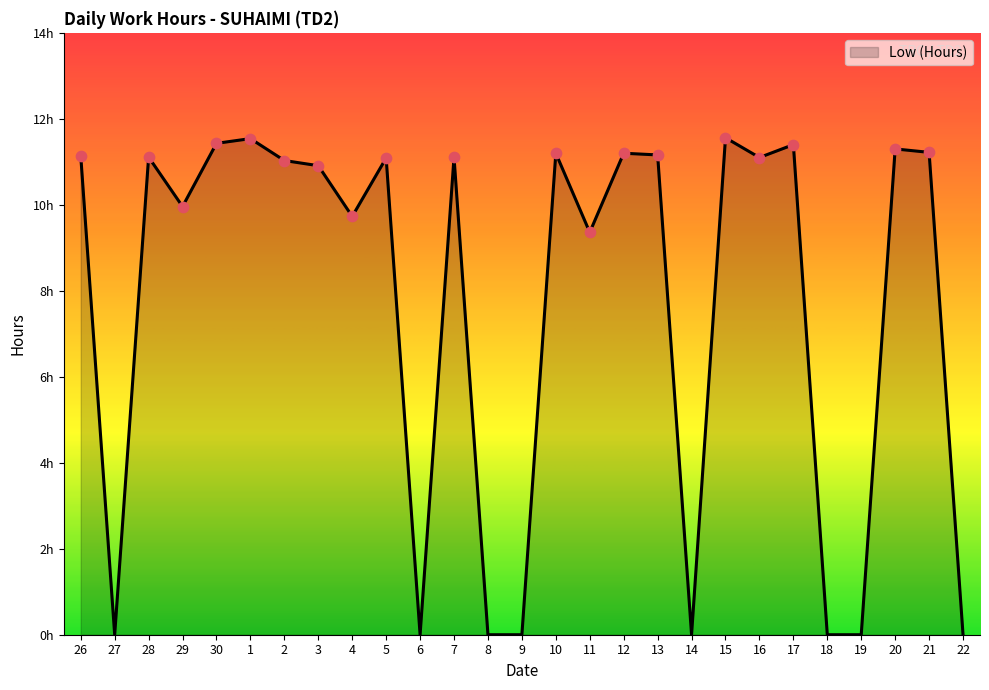

What is the change in value from 30 to 4?

-1.7